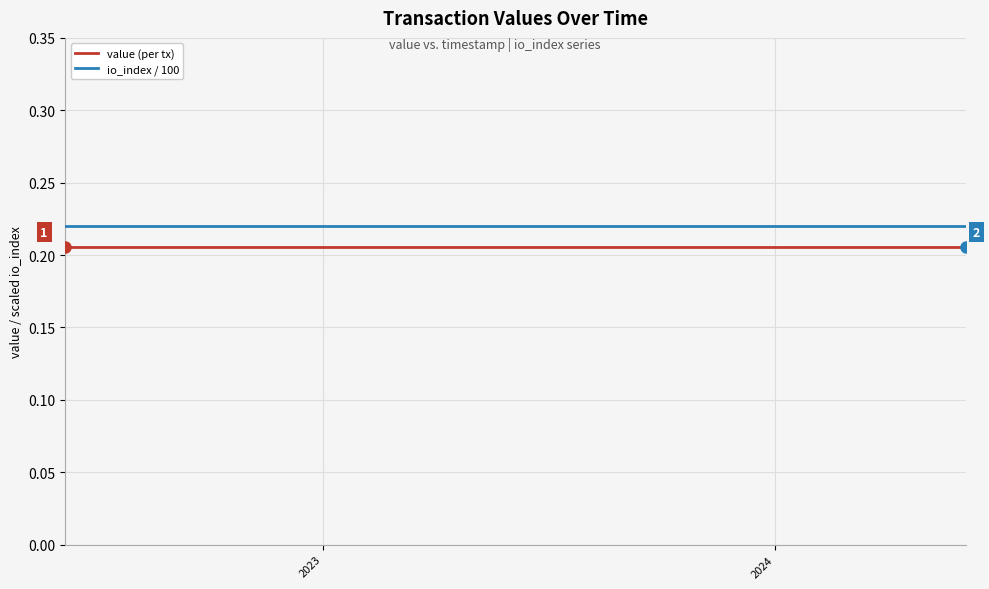

Count the number of categories in the chart.

25